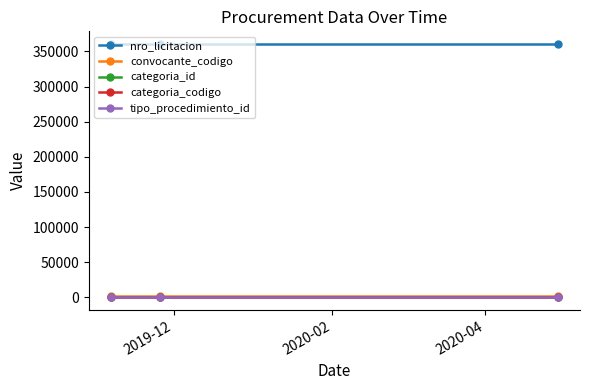

What is the maximum value shown in the chart?

360672